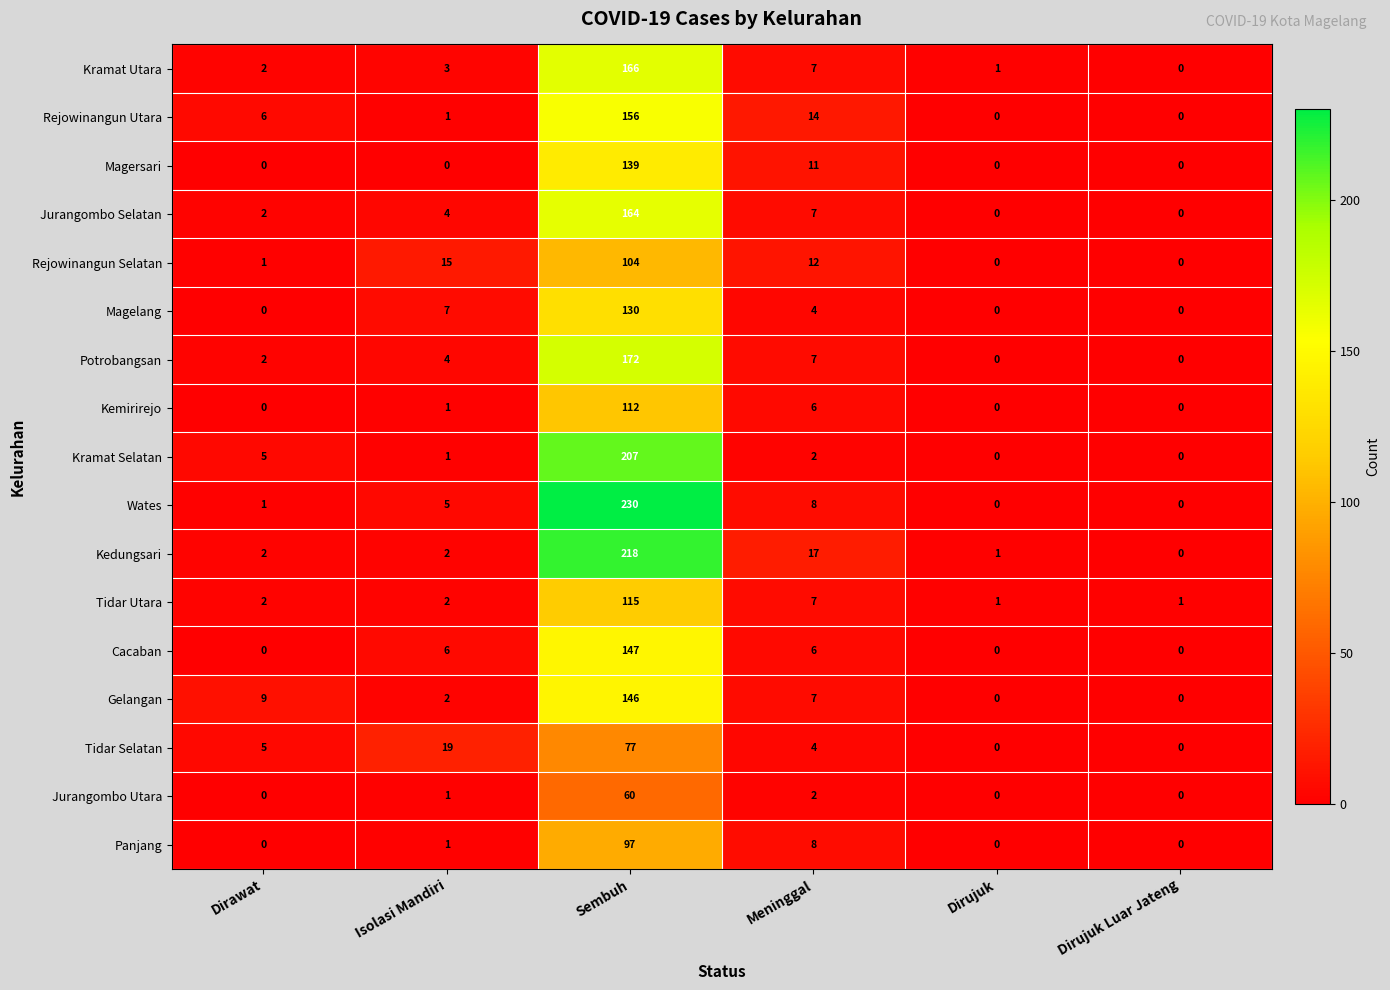

How many positive values does the Rejowinangun Selatan series have?

4